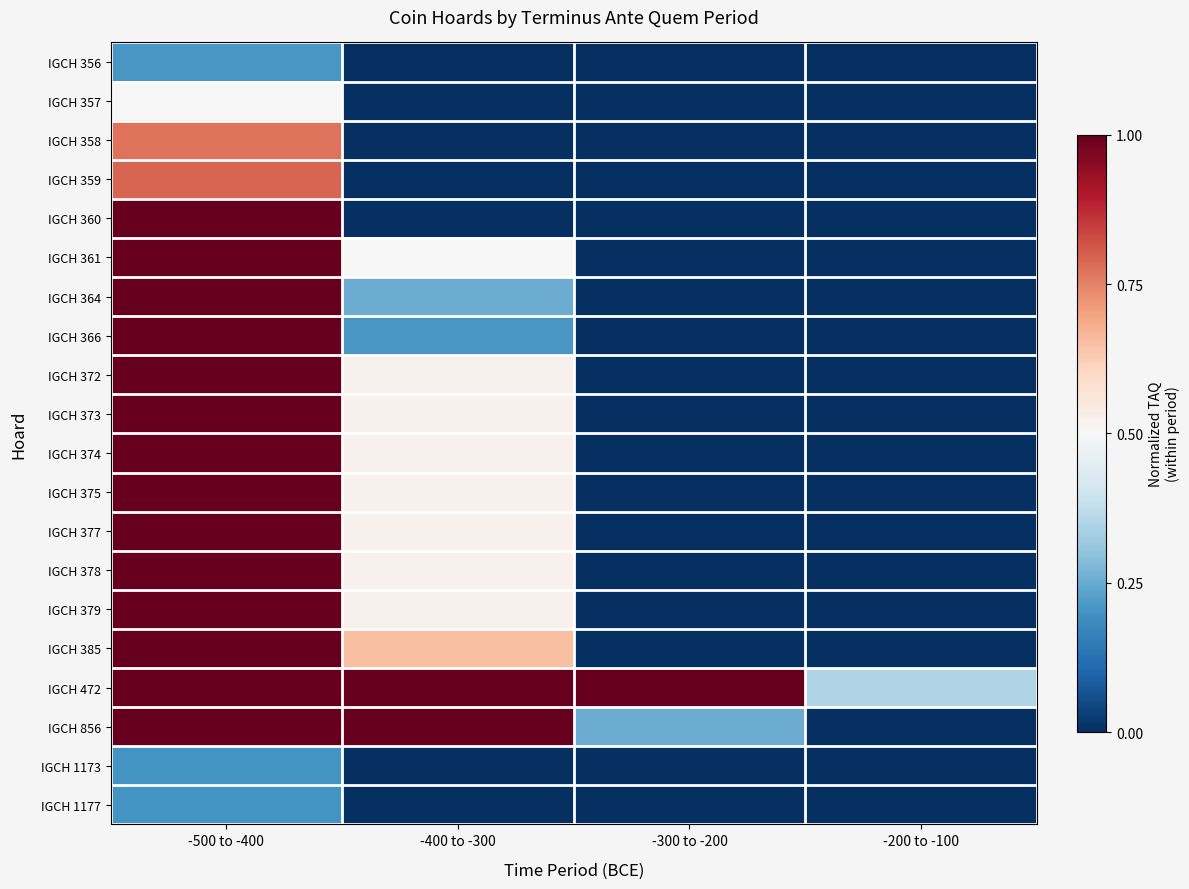

Which series has the widest spread of values?

IGCH 360